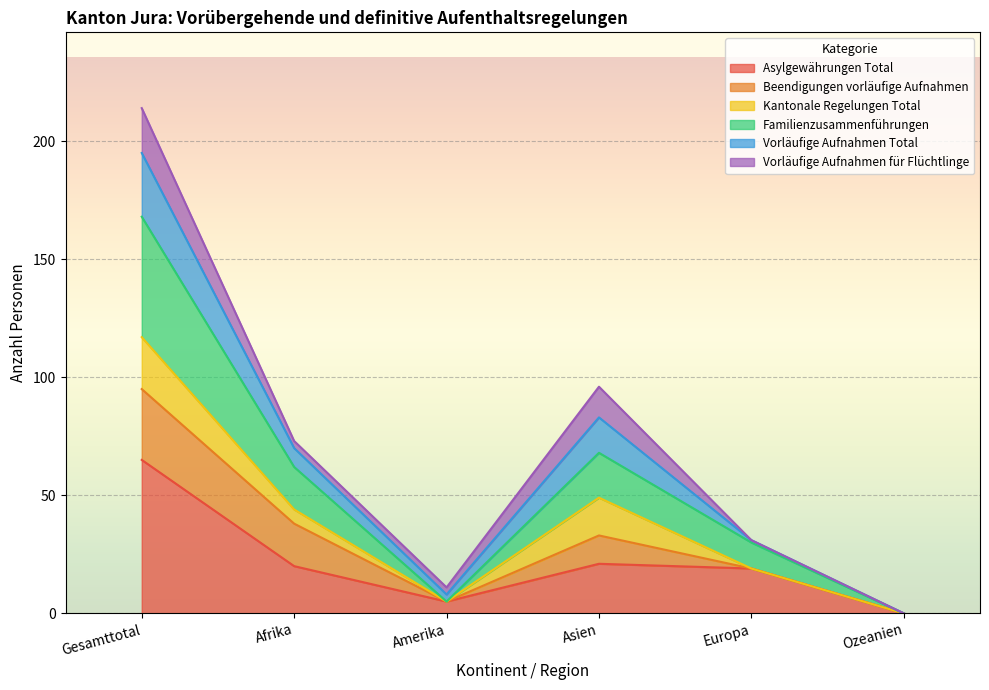

At how many categories does at least one series exceed 136?

1